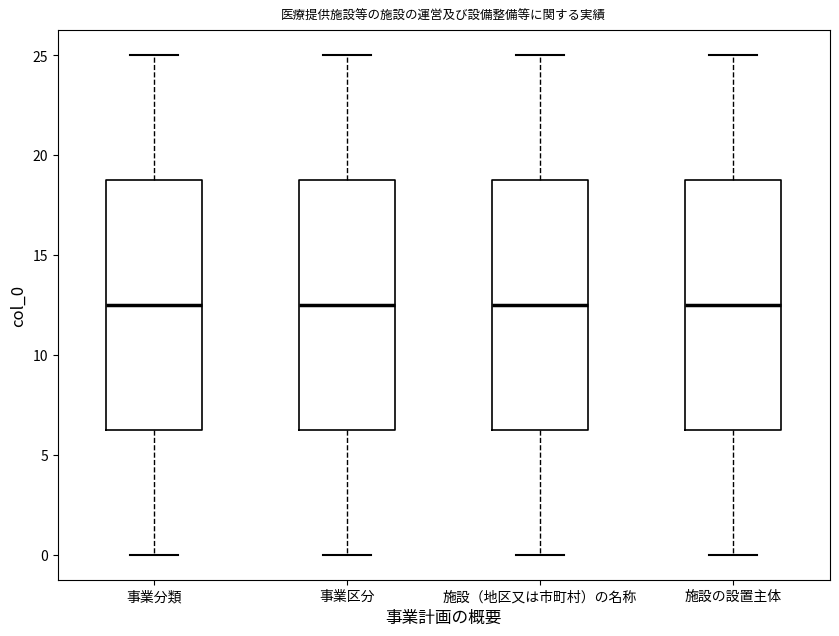

Reading left to right, read every box against the y-axis: the position of its median line, the range the box covers, and the ends of its whiskers. The values are not printed on the chart, so give them approximately, as read against the axis.

事業分類: median 12.5, box 6.5 to 19.0, whiskers 0.0 to 25.0
事業区分: median 12.5, box 6.5 to 19.0, whiskers 0.0 to 25.0
施設（地区又は市町村）の名称: median 12.5, box 6.5 to 19.0, whiskers 0.0 to 25.0
施設の設置主体: median 12.5, box 6.5 to 19.0, whiskers 0.0 to 25.0